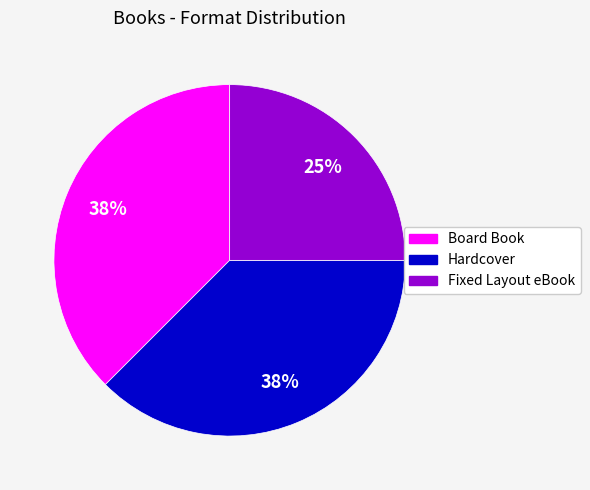

Is the sum of Board Book and Fixed Layout eBook greater than half?

Yes